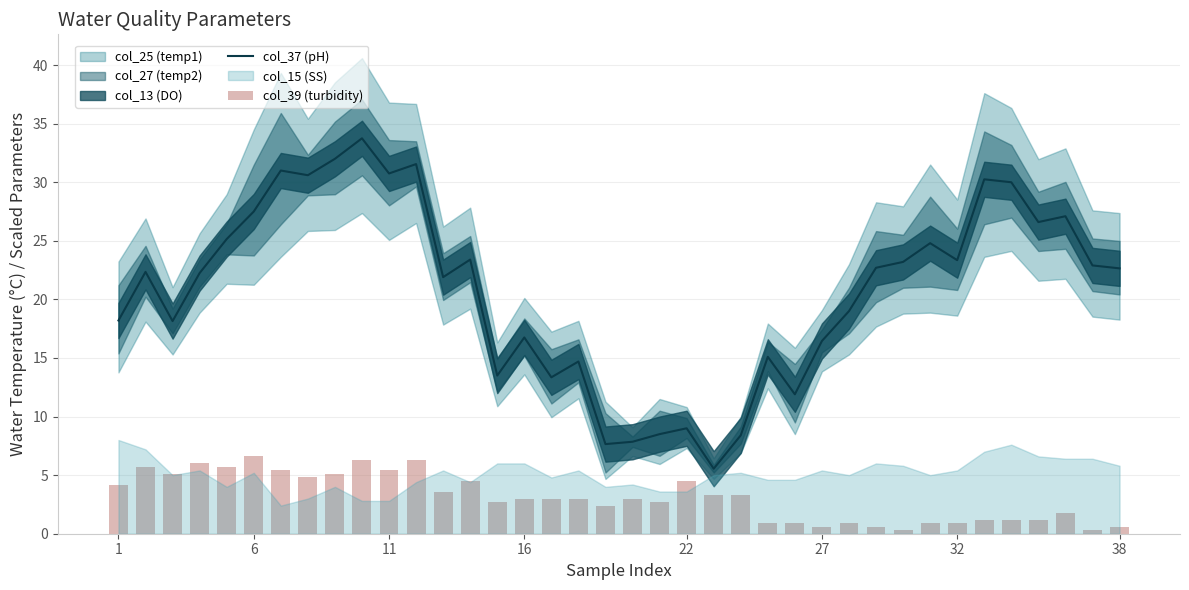

Is it true that col_37 (pH) equals 16.8 at 16?

True